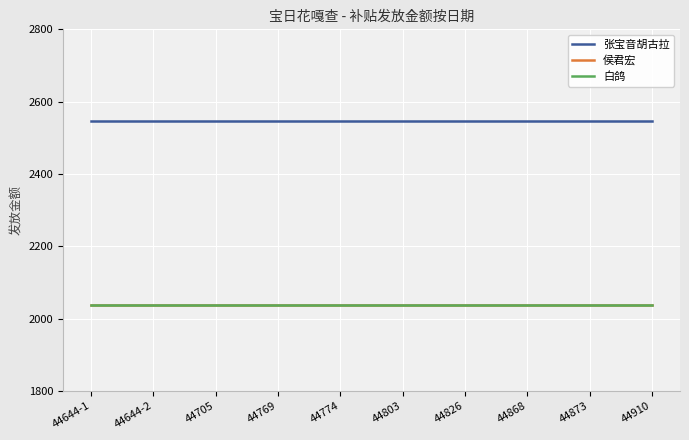

Where is 白鸽 nearest to the value 2037?

44644-1